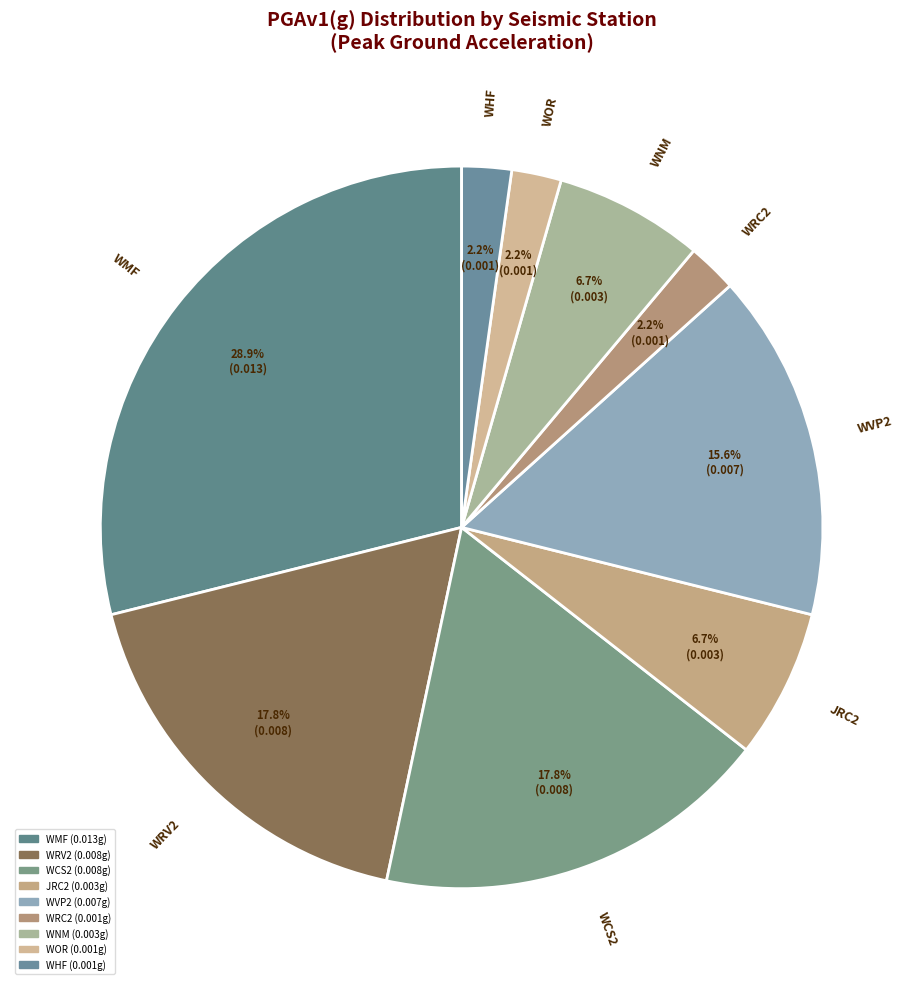

Rank the categories by value from highest to lowest.

WMF, WRV2, WCS2, WVP2, JRC2, WNM, WRC2, WOR, WHF